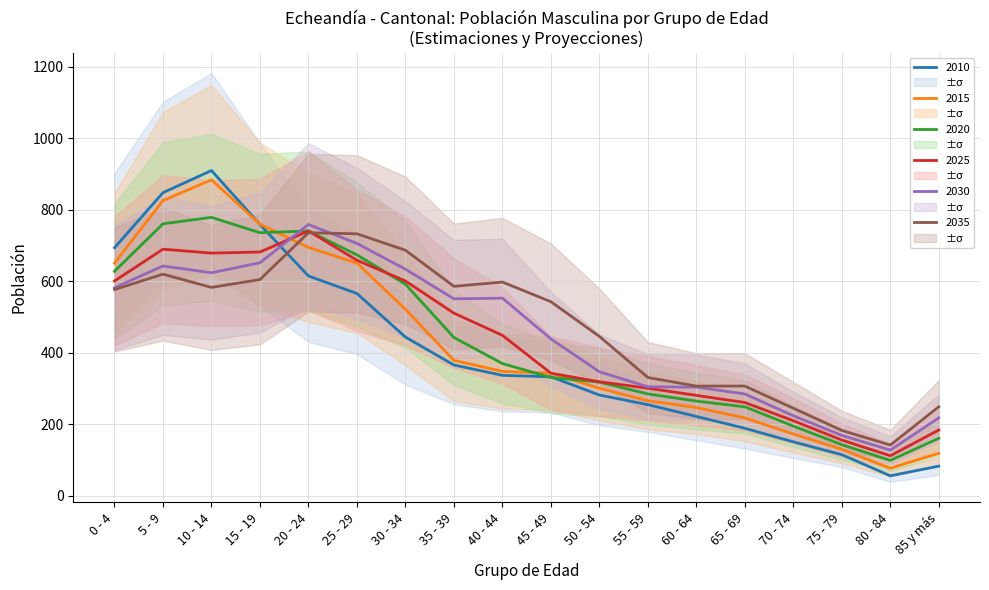

Where does the 2035 series first go above 577?

5 - 9